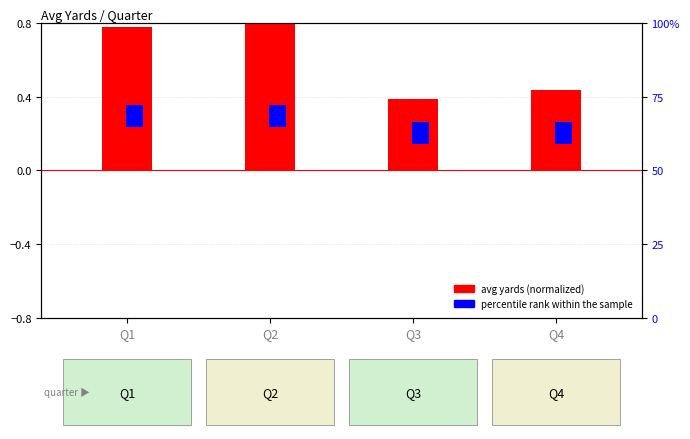

The value of percentile rank within the sample at Q3 is 0.1. True or false?

True